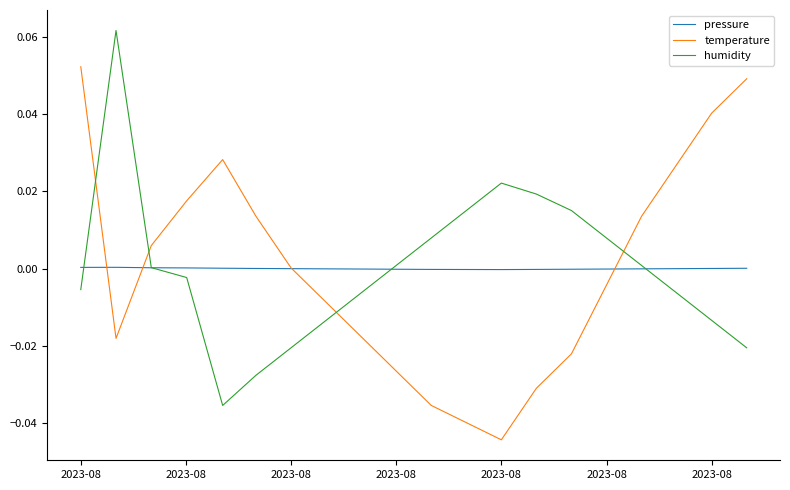

List the series in order of their peak value, highest first.

humidity, temperature, pressure